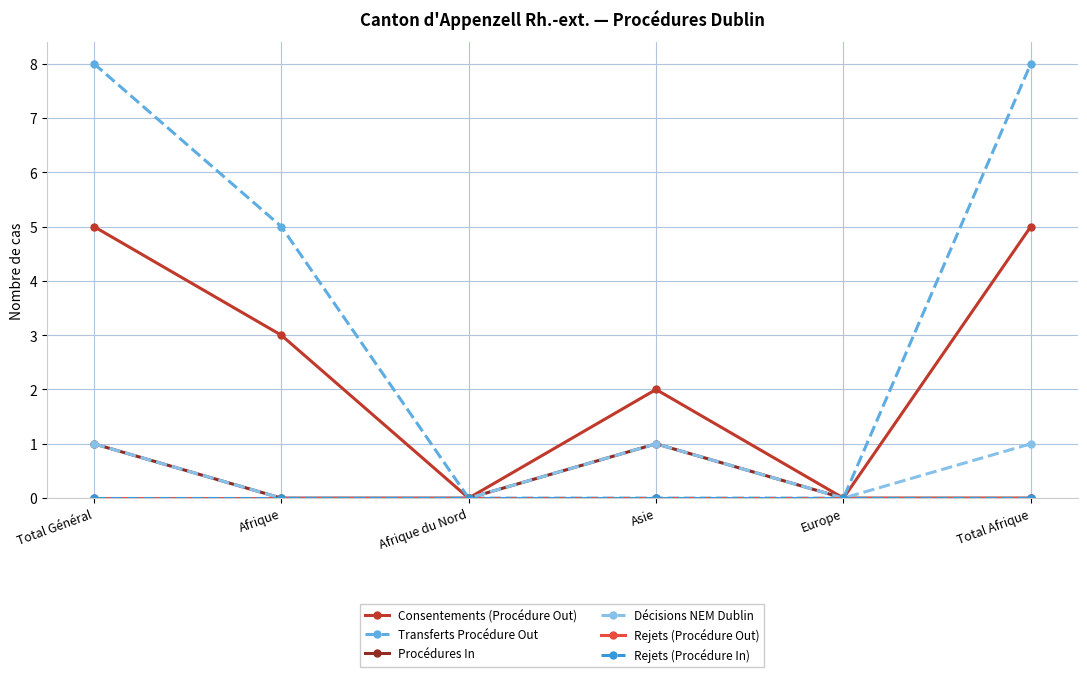

True or false: Rejets (Procédure Out) and Décisions NEM Dublin cross at least once.

False